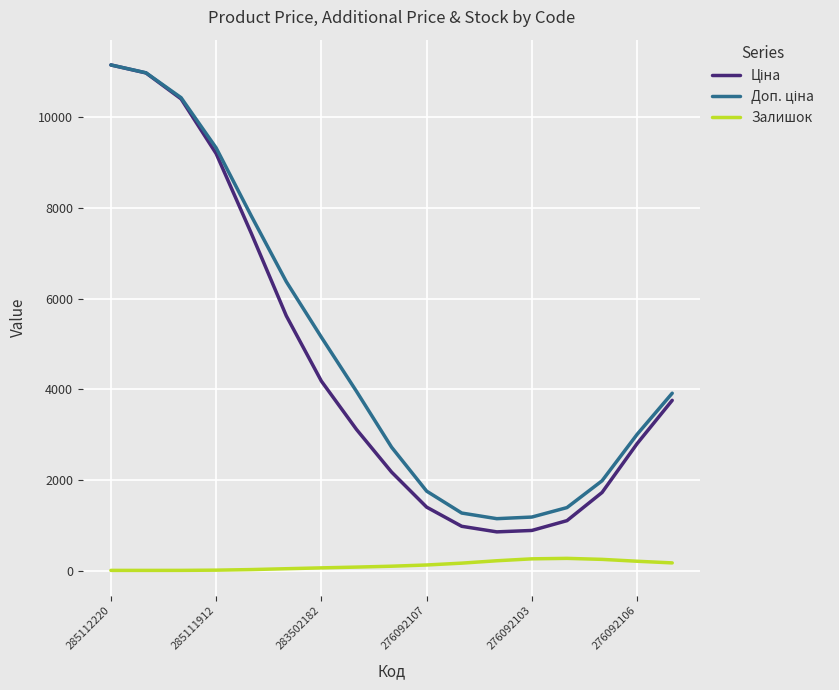

What is the maximum value shown in the chart?

11140.0